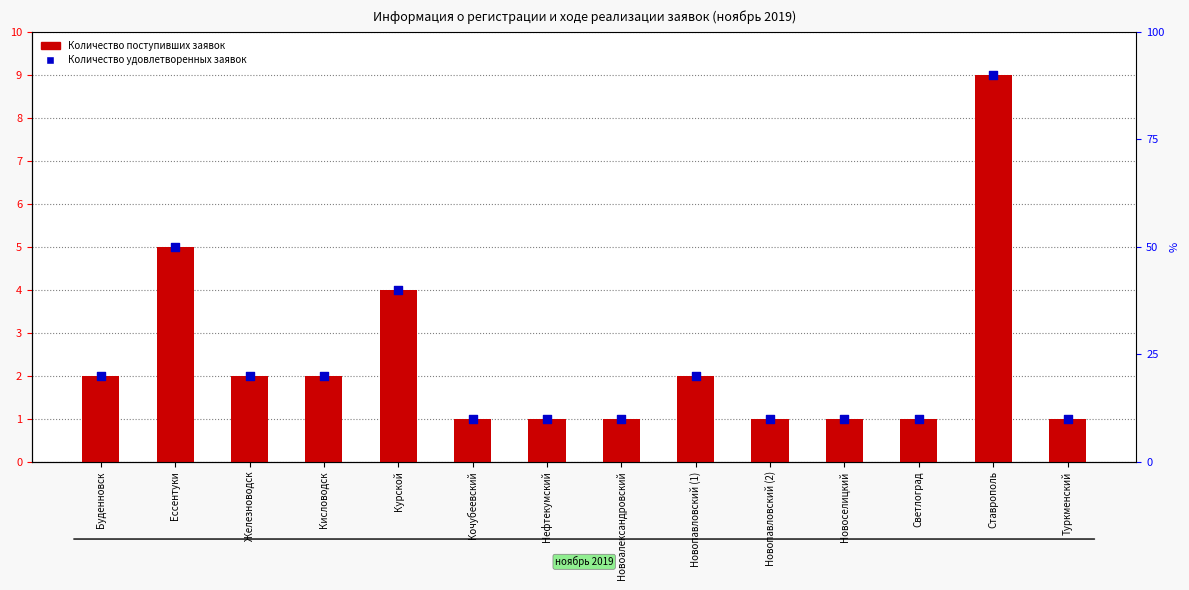

Which series contains the highest Y value?

Количество поступивших заявок